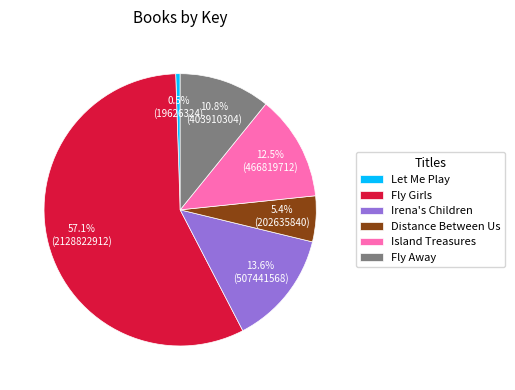

Is Fly Girls the majority of the pie?

Yes